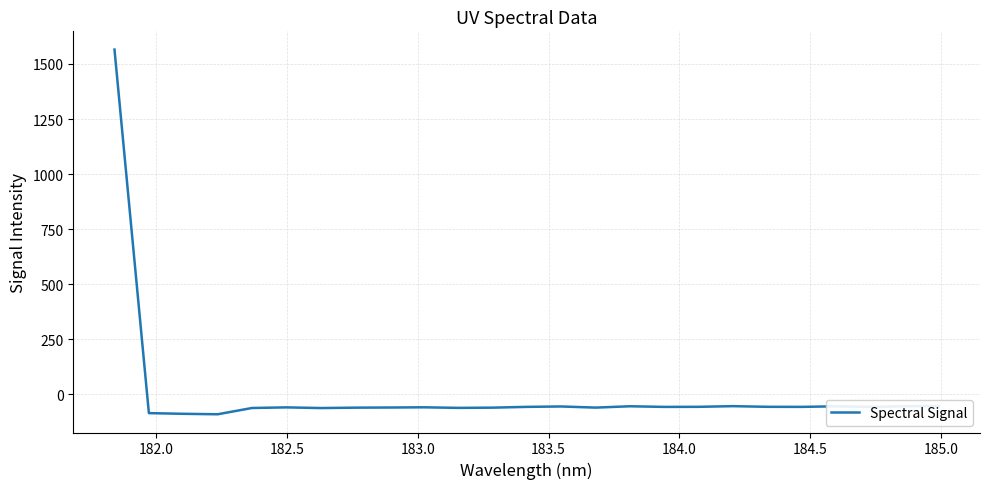

What is the minimum value shown in the chart?

-90.6